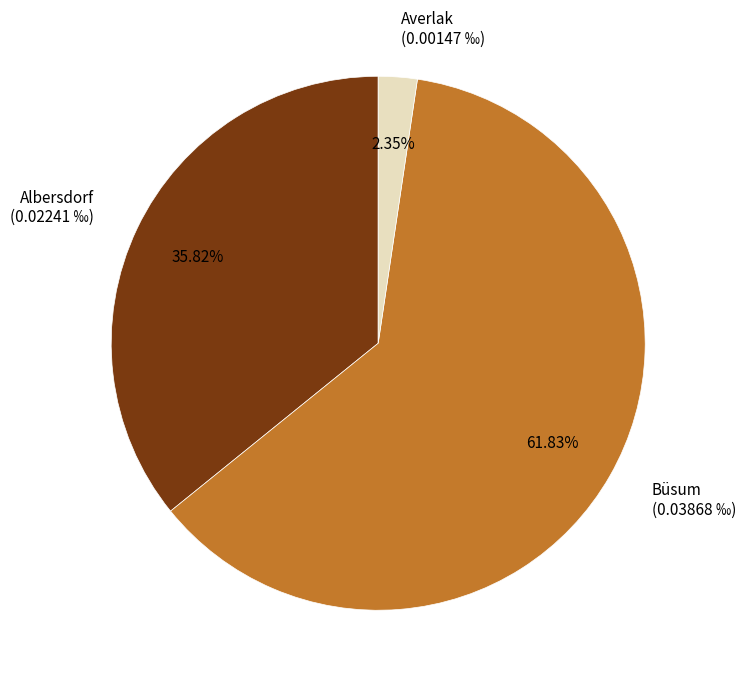

Between Averlak and Büsum, which is larger?

Büsum